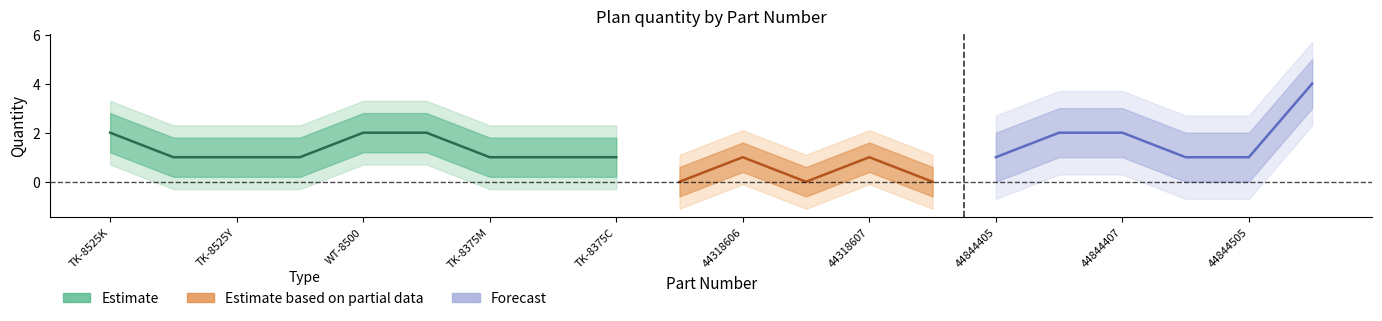

Does the chart display data point markers on the line(s)?

No